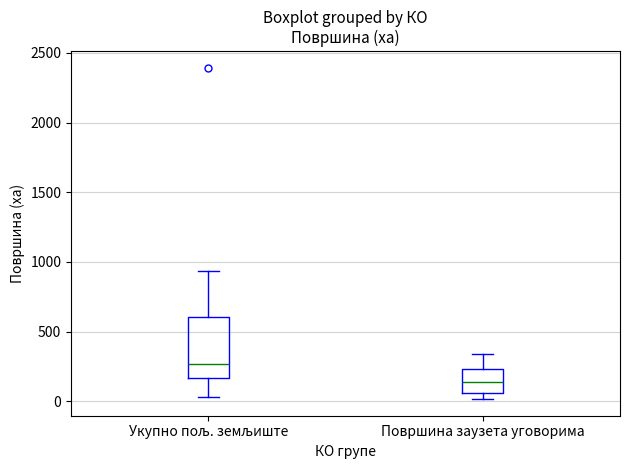

Reading left to right, read every box against the y-axis: the position of its median line, the range the box covers, and the ends of its whiskers. The values are not printed on the chart, so give them approximately, as read against the axis.

Укупно пољ. земљиште: median 250, box 150 to 600, whiskers 50 to 950
Површина заузета уговорима: median 150, box 50 to 250, whiskers 0 to 350